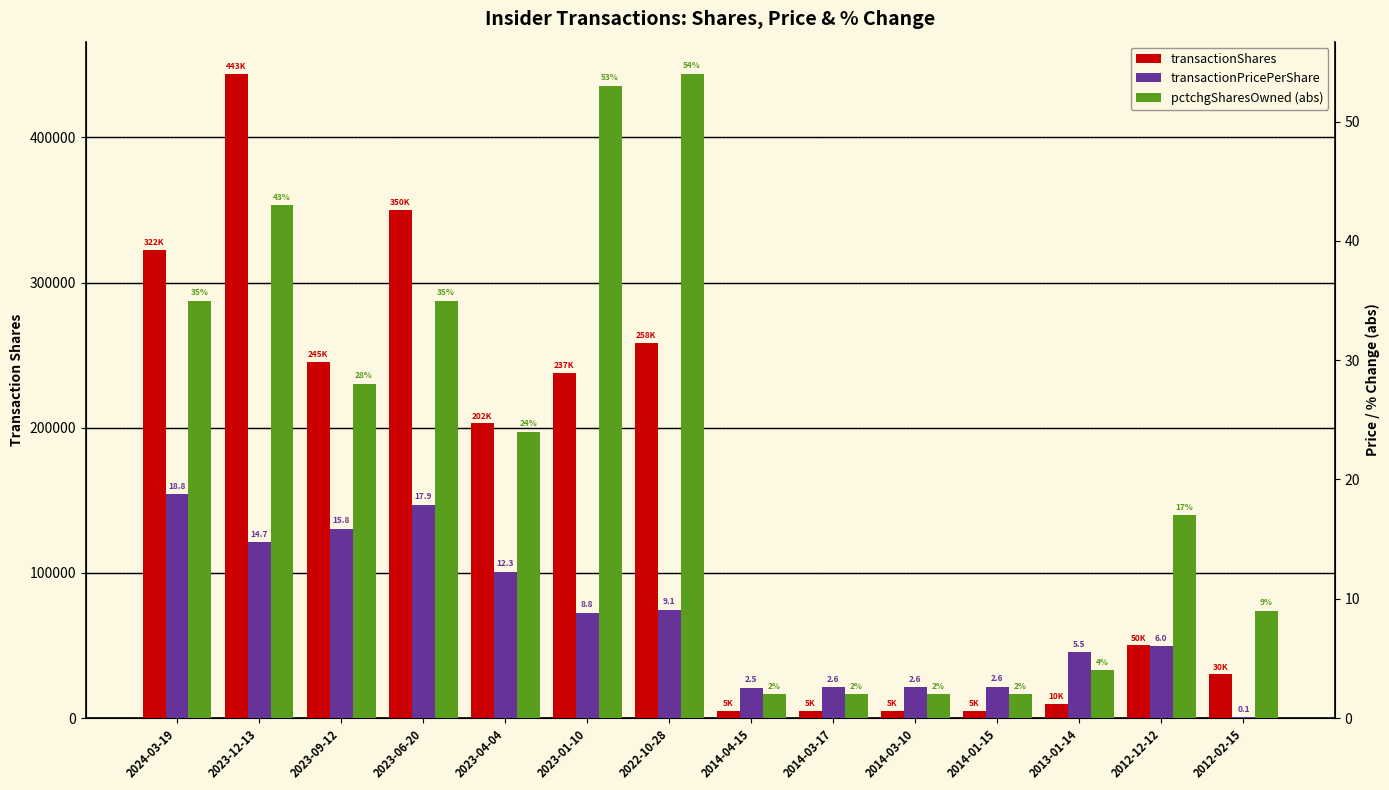

The transactionShares series shows 415717.6 at 2023-09-12. True or false?

False